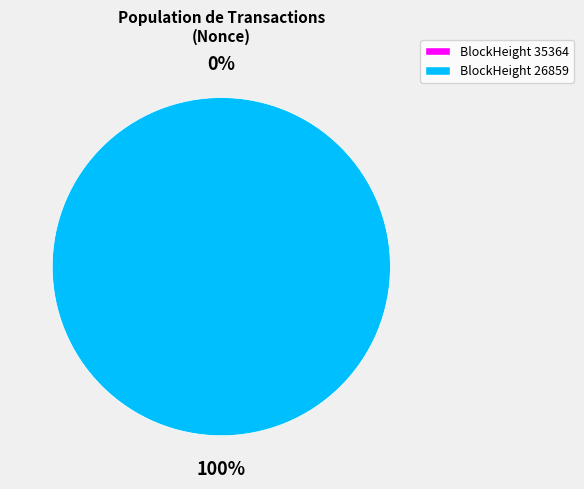

The 26859 slice represents 100% of the pie. True or false?

True